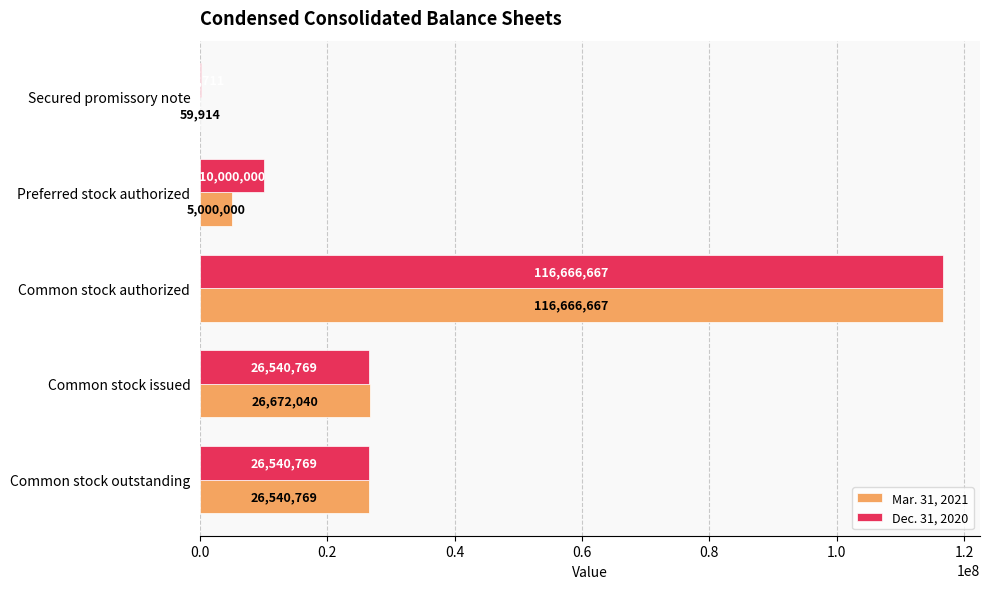

Which series has the largest total across all categories?

Dec. 31, 2020